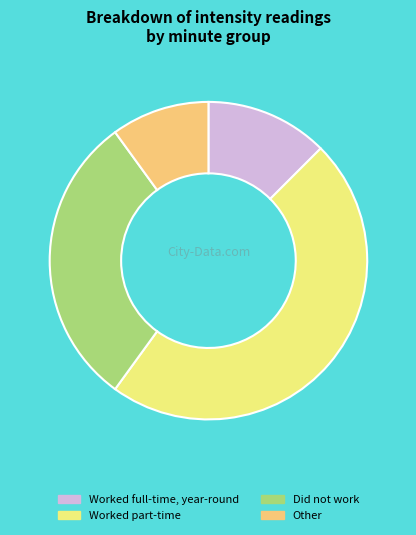

Which category has the smallest portion of the pie?

Other